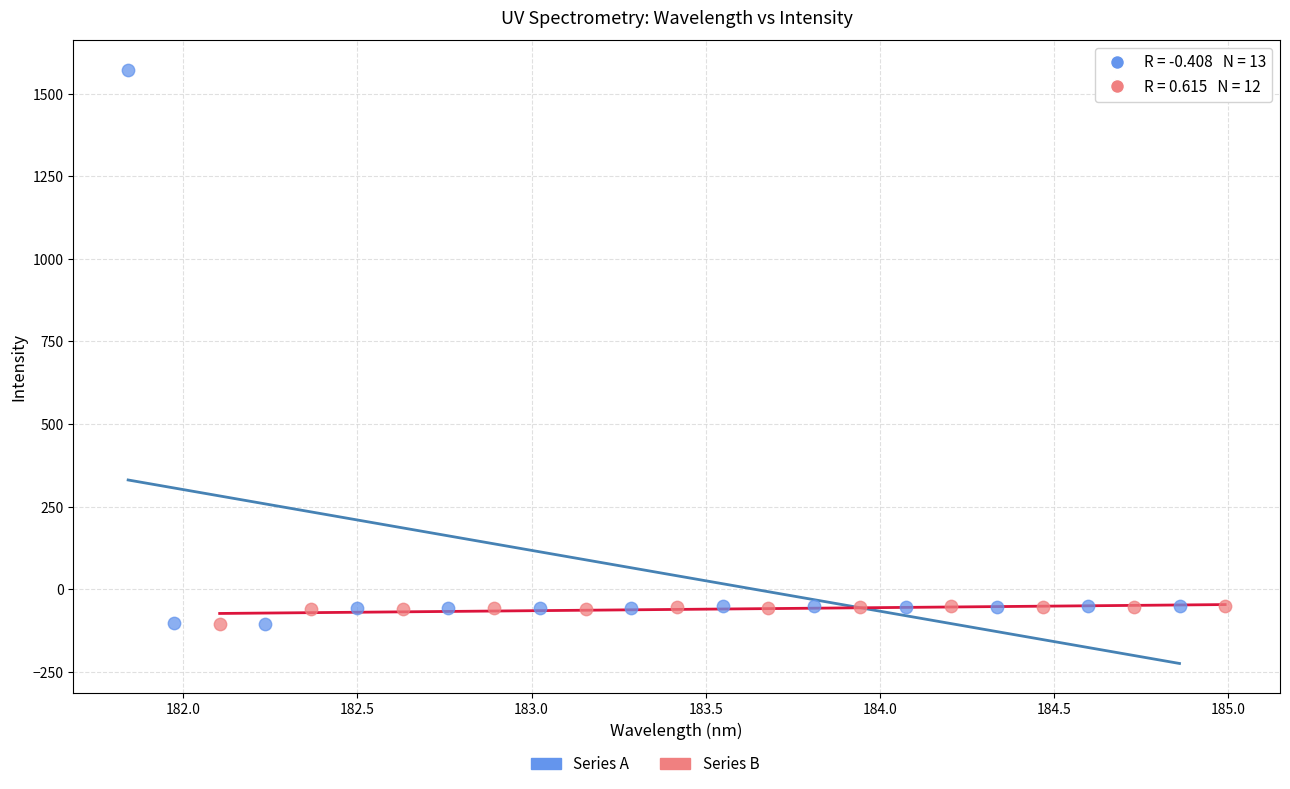

Which series has the widest spread of Y values?

Series A